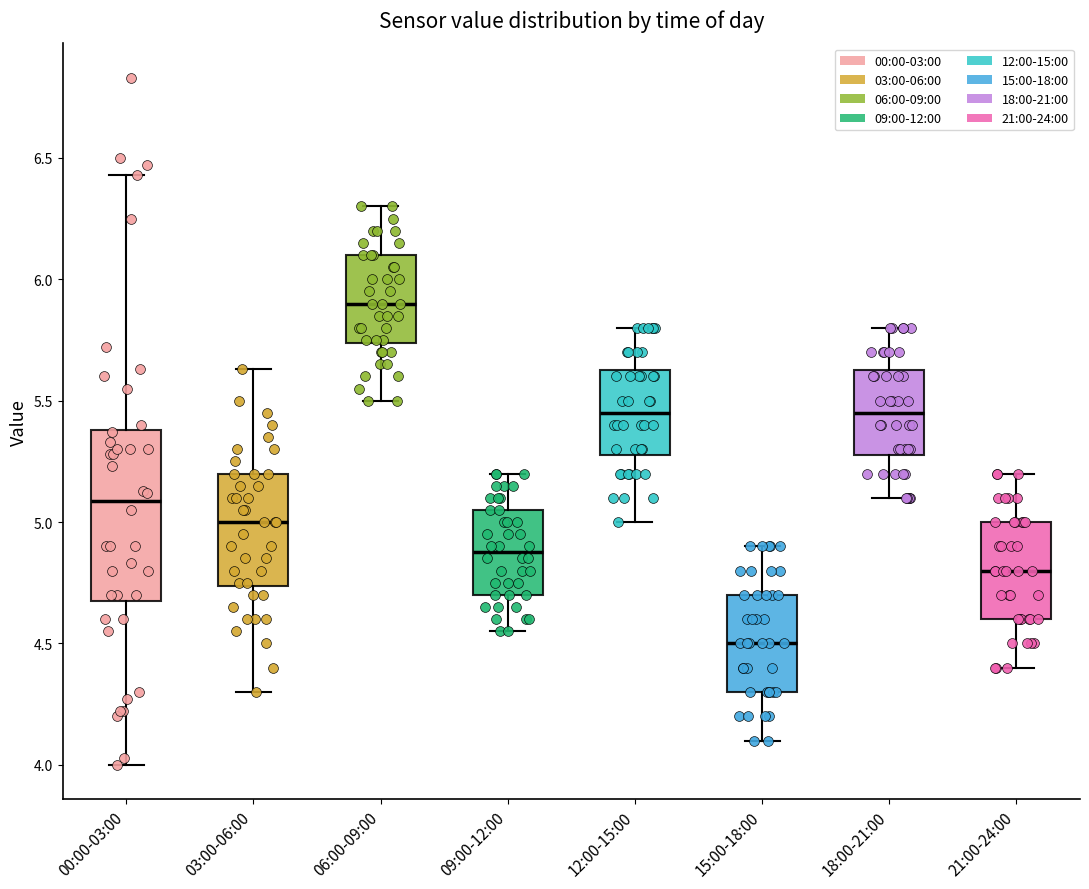

Comparing the boxes themselves (not the whiskers), which one is the tallest?

00:00-03:00